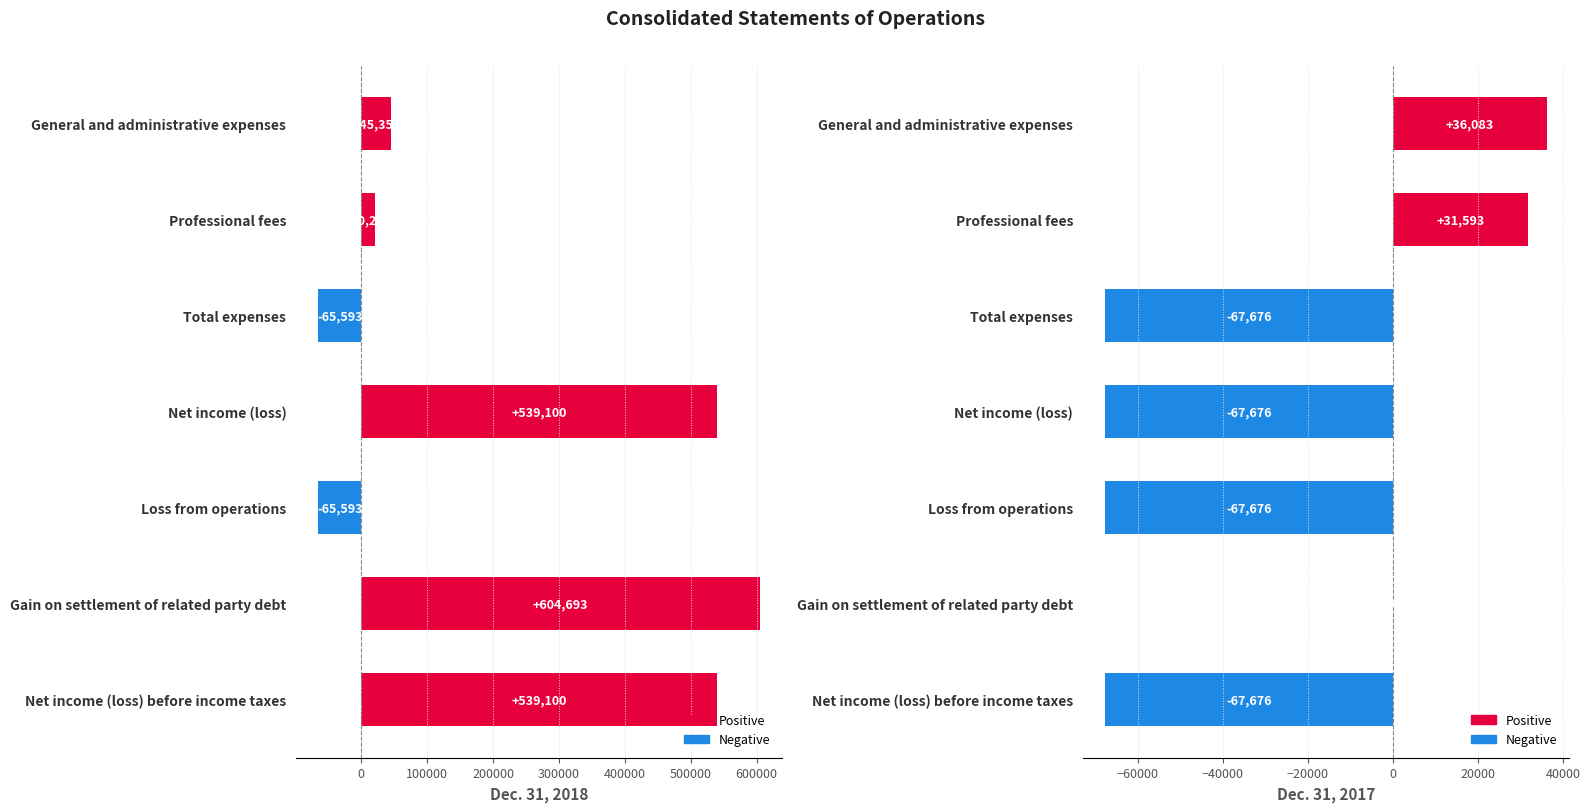

Reading left to right, what are all the values shown in this chart?

Dec. 31, 2018: 45350	20243	-65593	539100	-65593	604693	539100
Dec. 31, 2017: 36083	31593	-67676	-67676	-67676	0	-67676